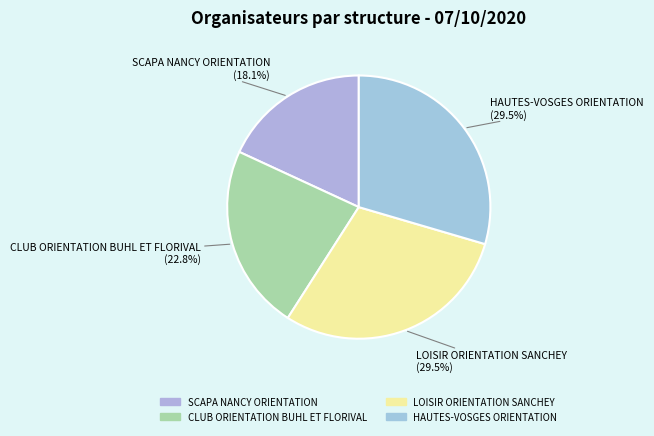

How many slices are in this pie chart?

4